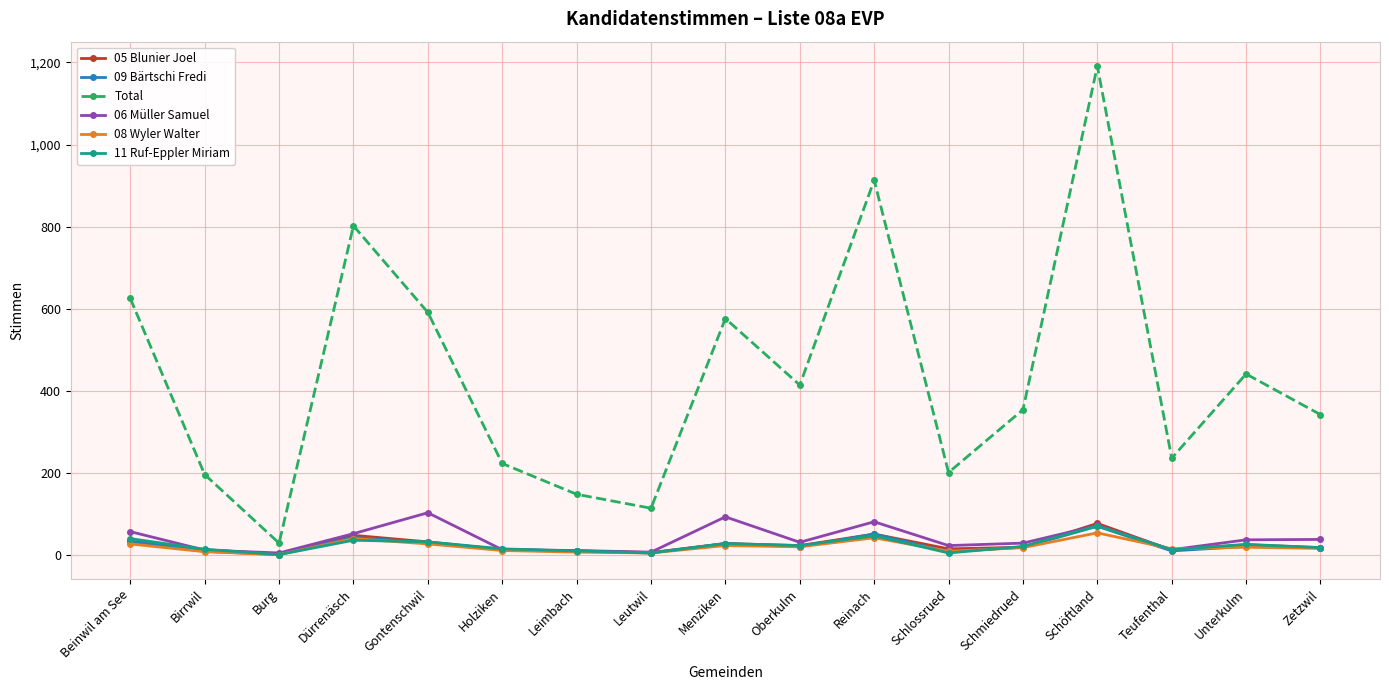

What is the maximum value for 11 Ruf-Eppler Miriam?

71